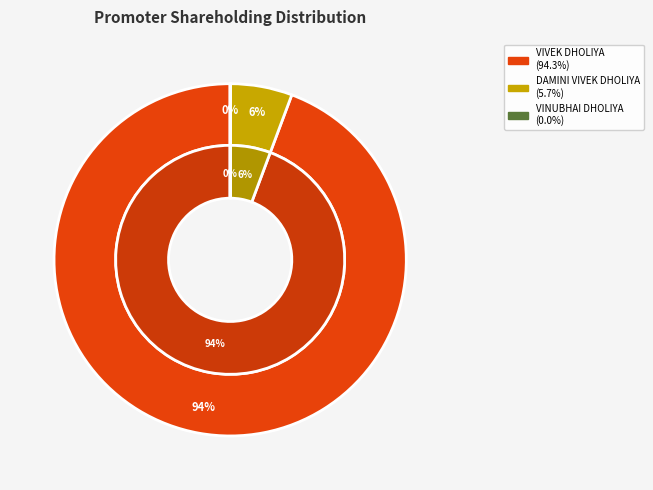

Rank the categories by value from highest to lowest.

VIVEK DHOLIYA, DAMINI VIVEK DHOLIYA, VINUBHAI DHOLIYA